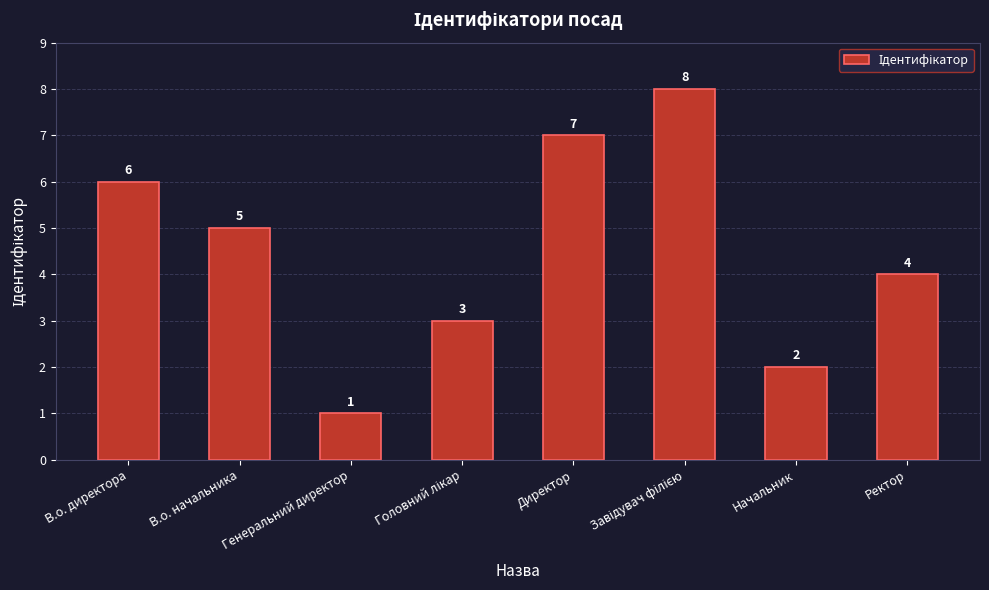

At which label does the data first exceed 5?

В.о. директора